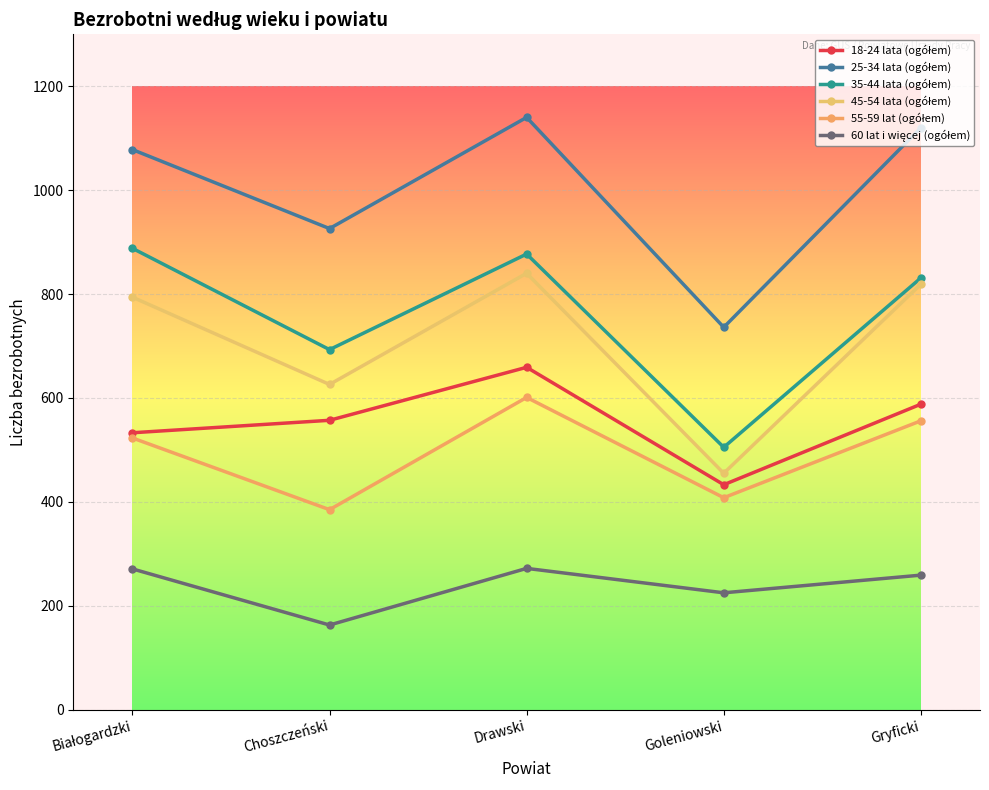

Is it true that 18-24 lata (ogółem) equals 188 at Goleniowski?

False